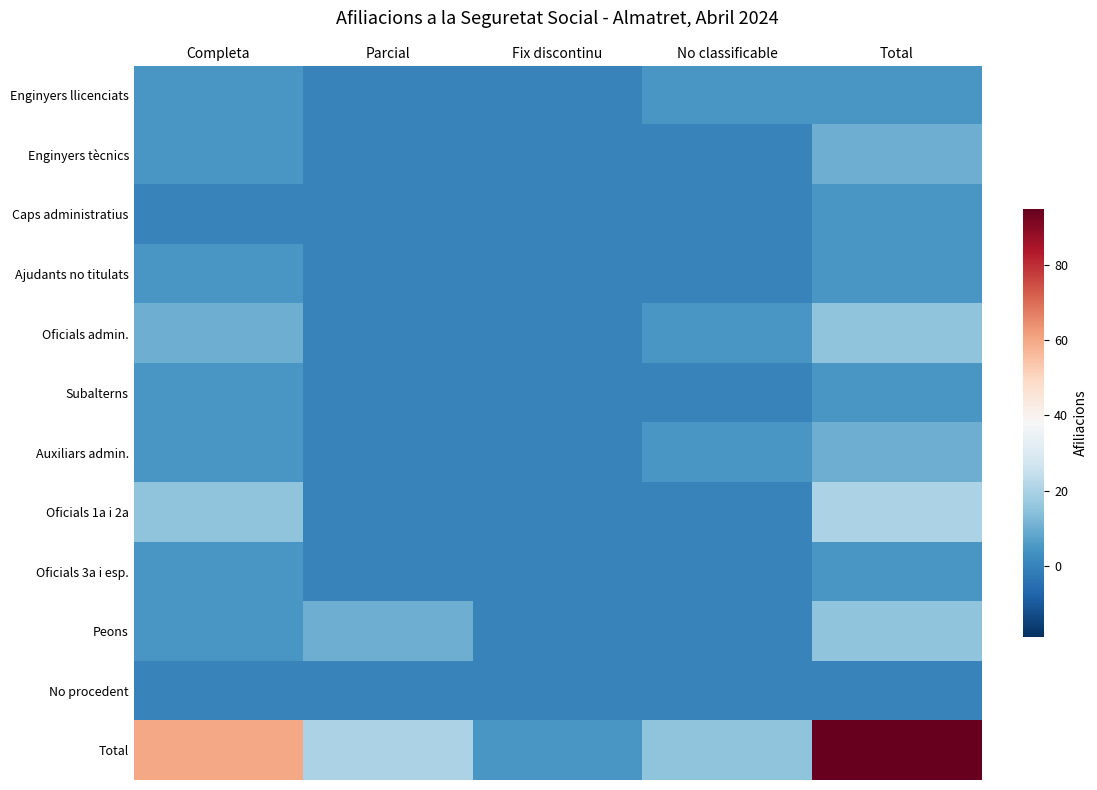

At which category is the sum across all series the highest?

Total